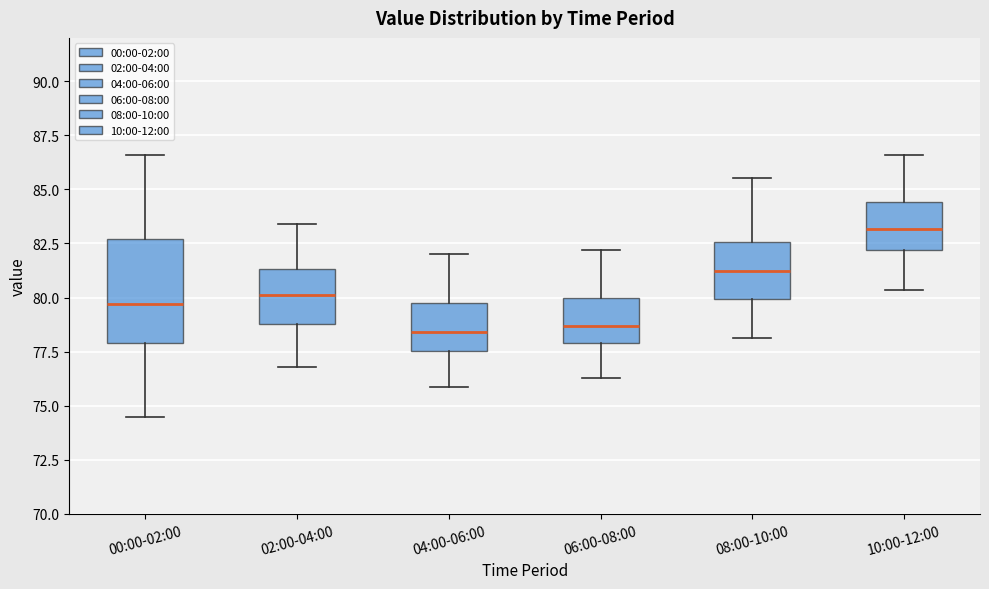

Where does the upper whisker of the box for 10:00-12:00 end on the y-axis? The values are not printed on the chart, so give them approximately, as read against the axis.

86.5